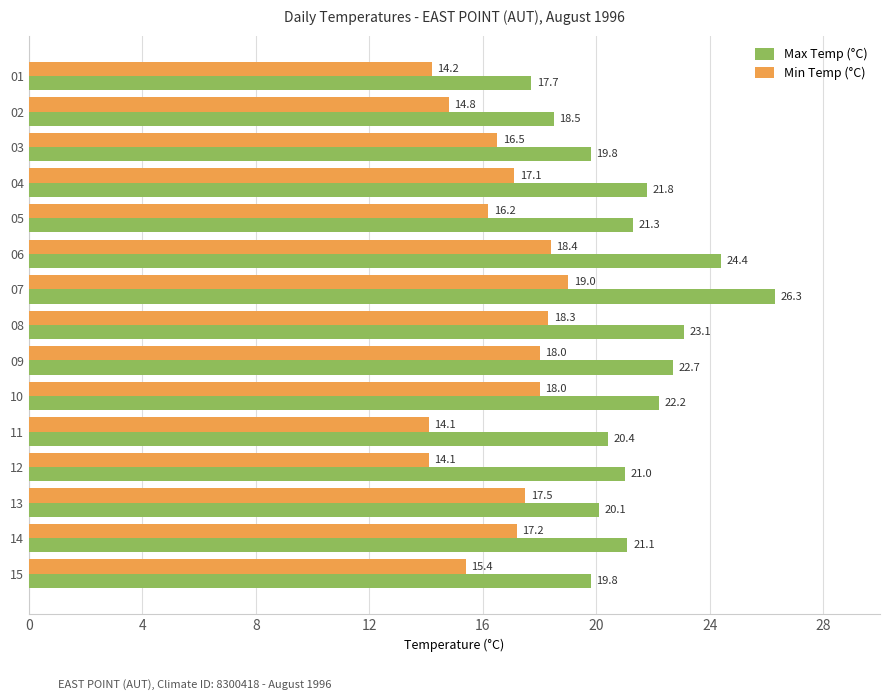

What is the spread (max minus min) of values at 15?

4.4